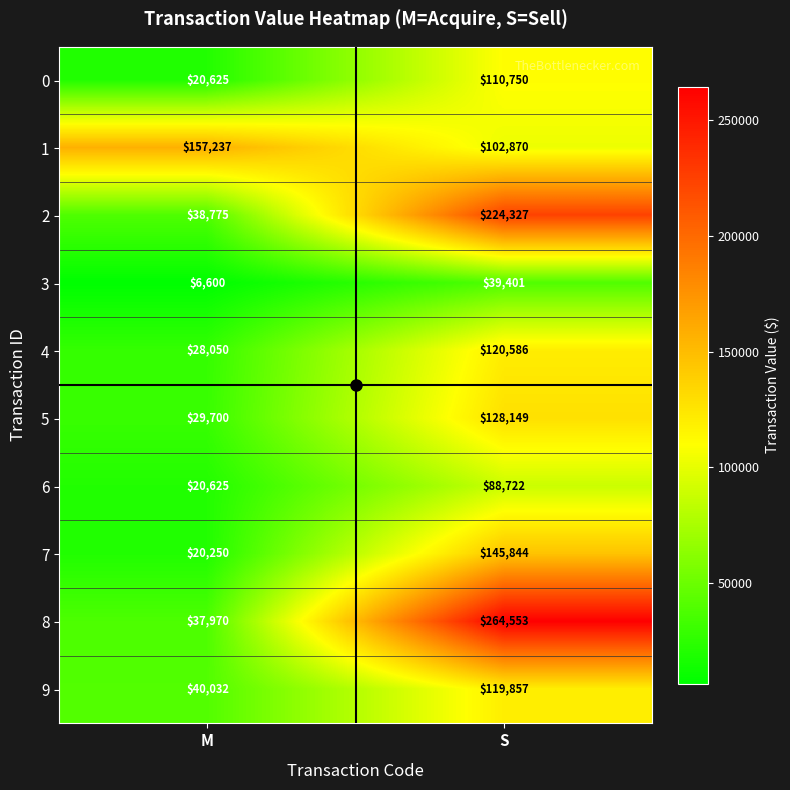

Is it true that 6 equals 88722 at S?

True